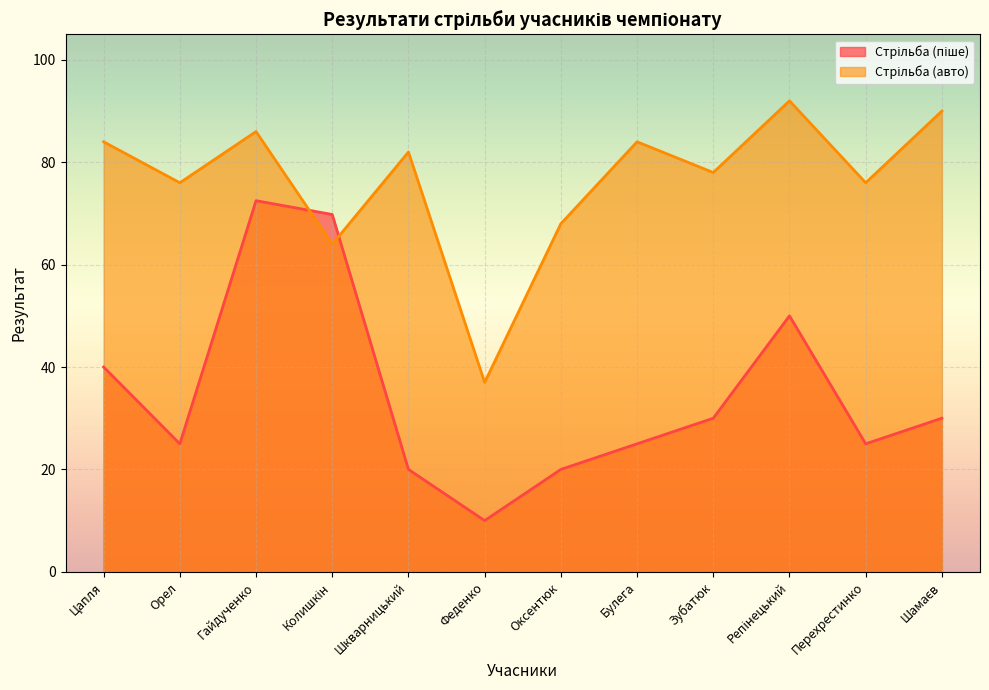

The Стрільба (авто) series shows 37.0 at Феденко. True or false?

True